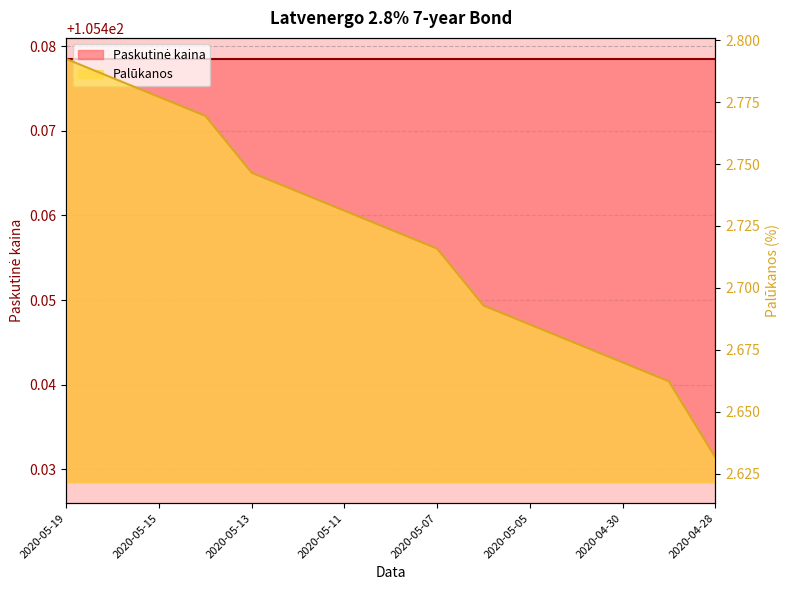

What is the sum of all values?

40.8